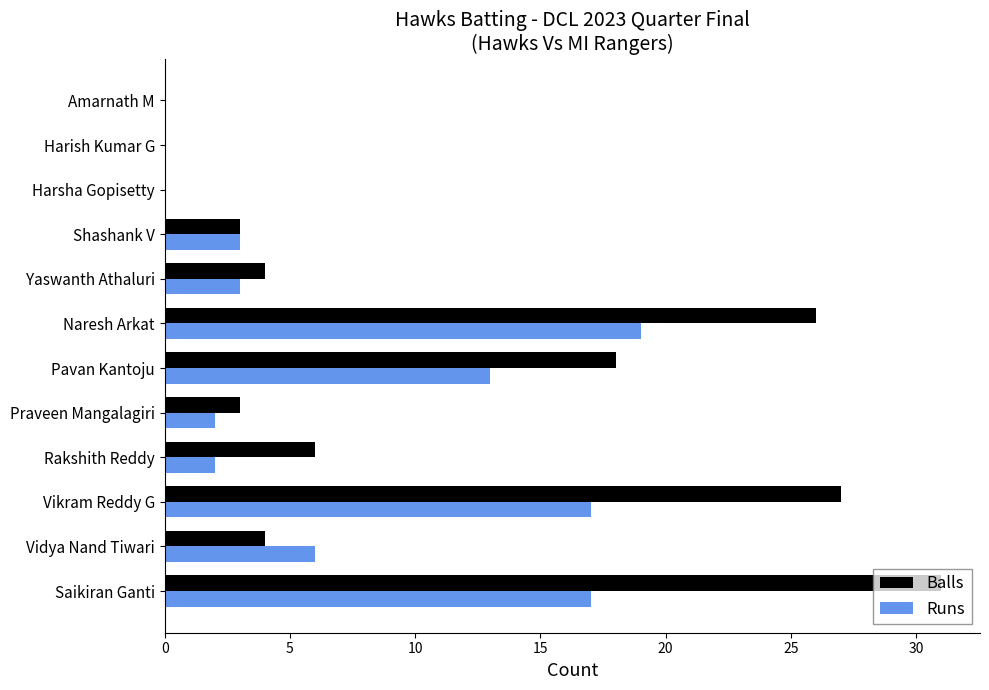

At which label is Runs closest to 9?

Vidya Nand Tiwari